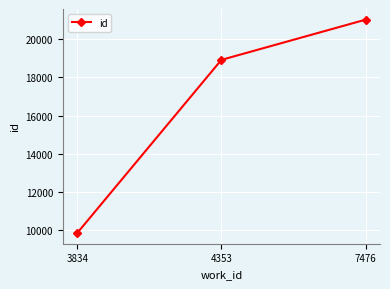

What is the change in value from 4353 to 7476?

+2099